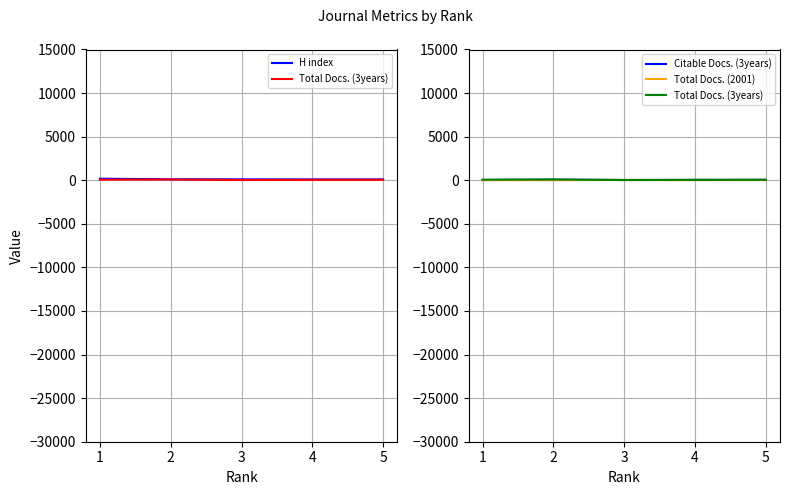

What is the difference between the highest and lowest values at 5?

84